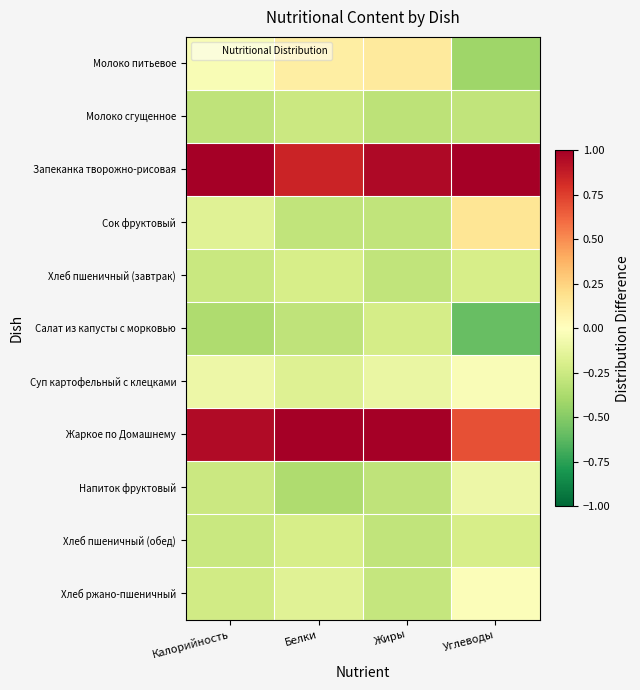

Reading left to right, transcribe all the data shown in this chart.

Молоко питьевое: Калорийность=-0.0	Белки=0.1	Жиры=0.1	Углеводы=-0.4
Молоко сгущенное: Калорийность=-0.3	Белки=-0.3	Жиры=-0.3	Углеводы=-0.3
Запеканка творожно-рисовая: Калорийность=1.0	Белки=0.8	Жиры=1.0	Углеводы=1.0
Сок фруктовый: Калорийность=-0.2	Белки=-0.3	Жиры=-0.3	Углеводы=0.2
Хлеб пшеничный (завтрак): Калорийность=-0.3	Белки=-0.2	Жиры=-0.3	Углеводы=-0.2
Салат из капусты с морковью: Калорийность=-0.4	Белки=-0.3	Жиры=-0.2	Углеводы=-0.6
Суп картофельный с клецками: Калорийность=-0.1	Белки=-0.2	Жиры=-0.1	Углеводы=-0.0
Жаркое по Домашнему: Калорийность=0.9	Белки=1.0	Жиры=1.0	Углеводы=0.7
Напиток фруктовый: Калорийность=-0.3	Белки=-0.4	Жиры=-0.3	Углеводы=-0.1
Хлеб пшеничный (обед): Калорийность=-0.3	Белки=-0.2	Жиры=-0.3	Углеводы=-0.2
Хлеб ржано-пшеничный: Калорийность=-0.2	Белки=-0.2	Жиры=-0.3	Углеводы=-0.0